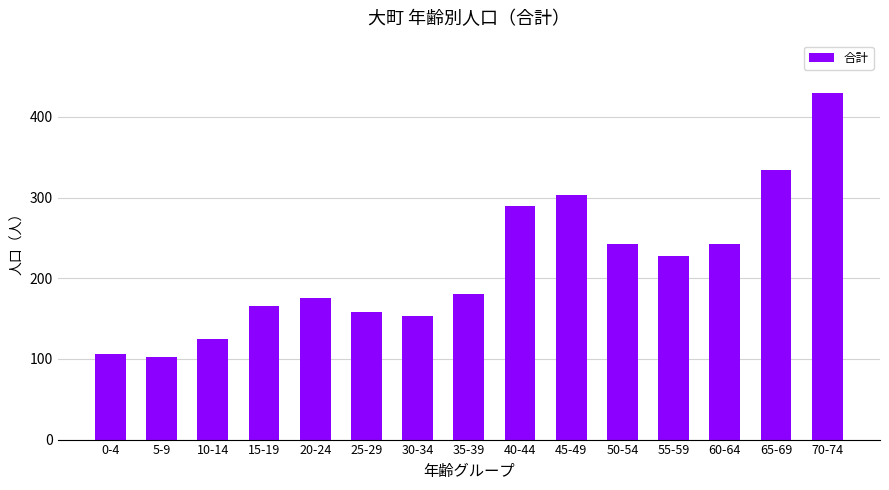

What is the label of the 14th bar from the left?

65-69